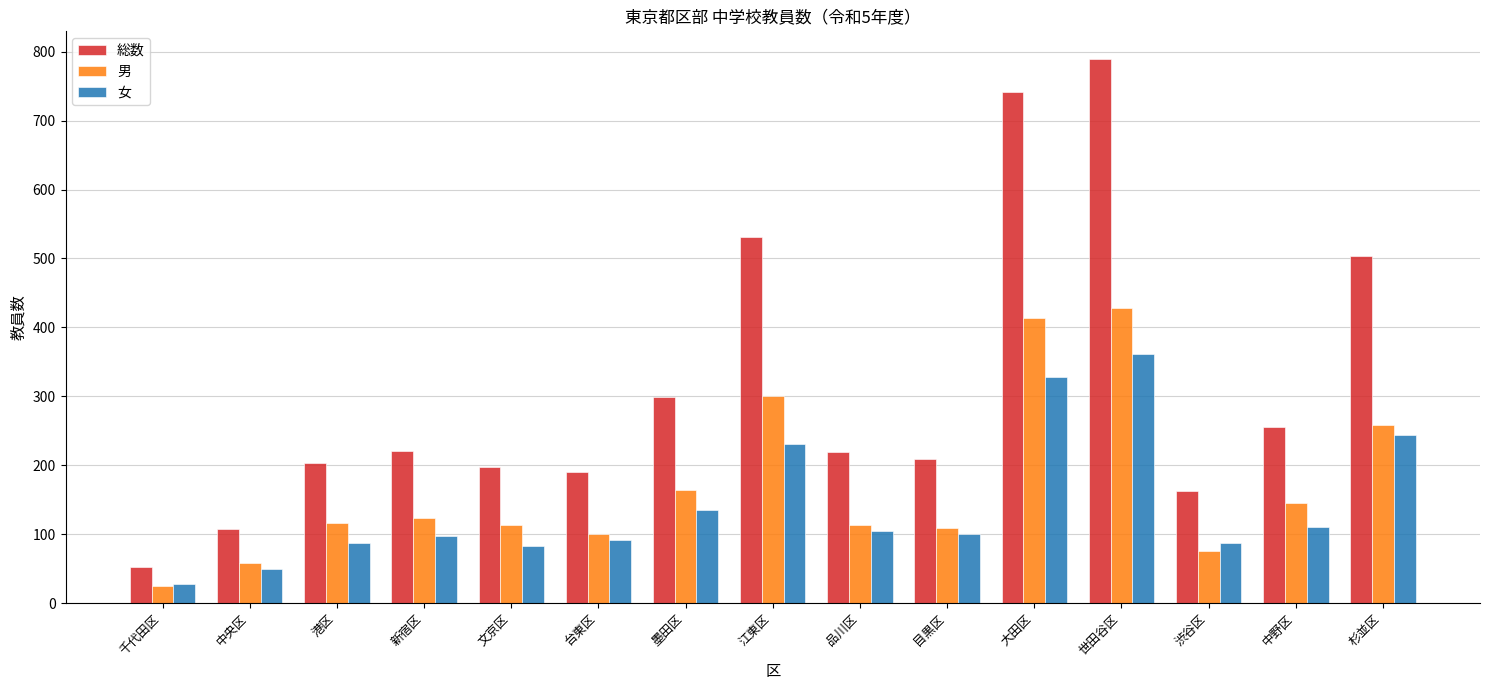

Which series has the largest total across all categories?

総数